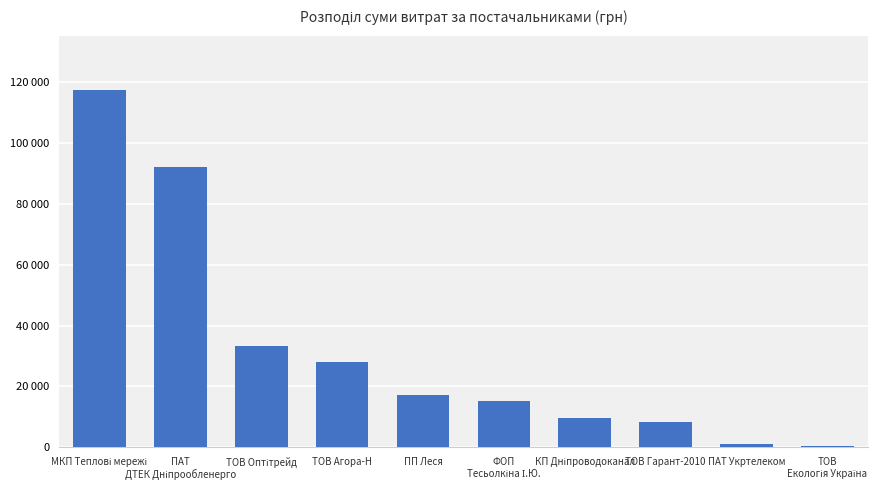

What is the sum of the values at ПАТ
ДТЕК Дніпрообленерго and МКП Теплові мережі?

209567.8